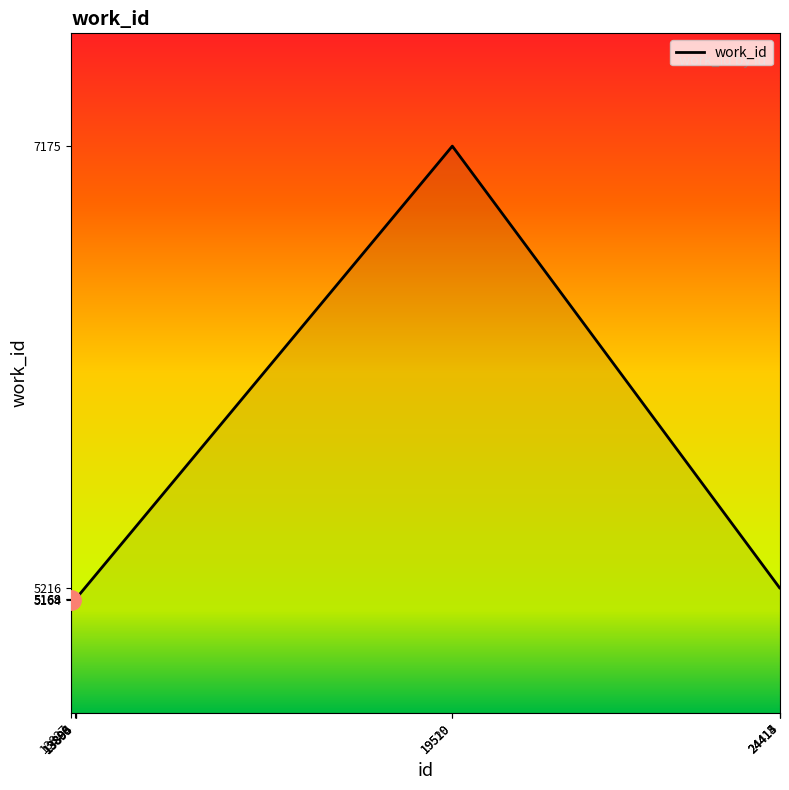

What is the sum of the values at 13886 and 24414?

10380